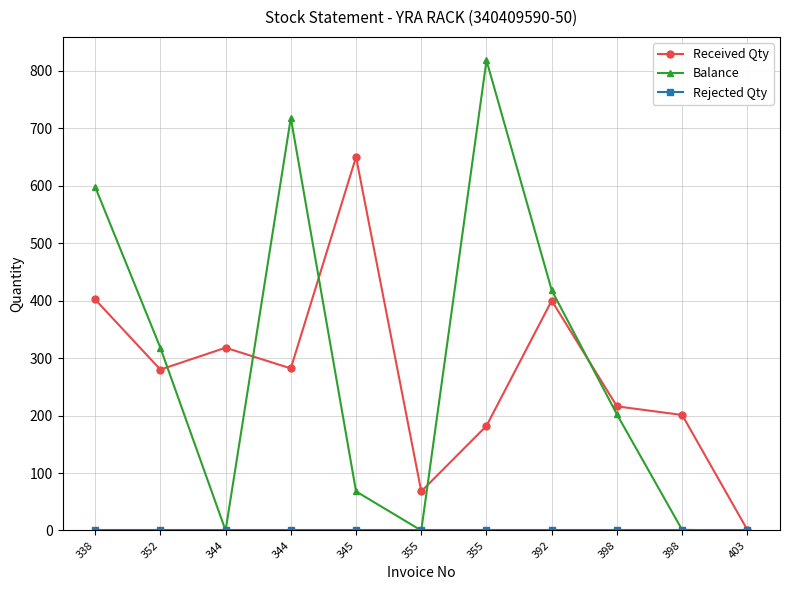

How many lines are shown in the chart?

3